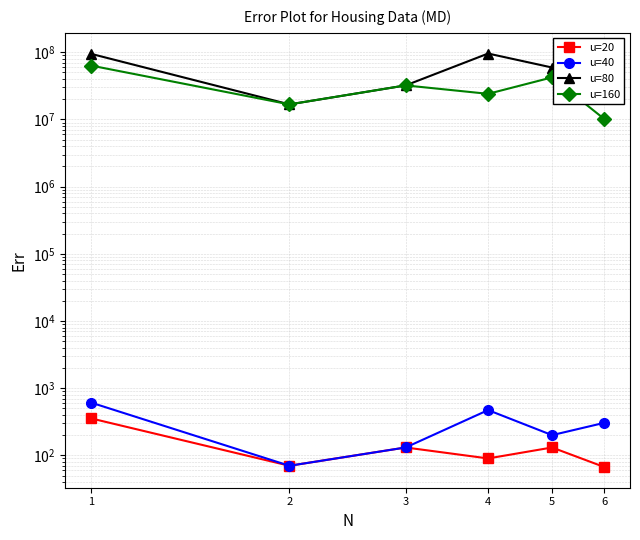

How many lines are shown in the chart?

4